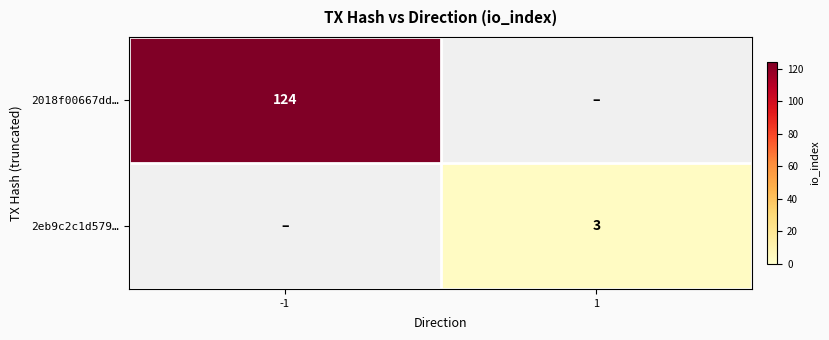

True or false: 2018f00667dd… has a value of 124 at -1.

True